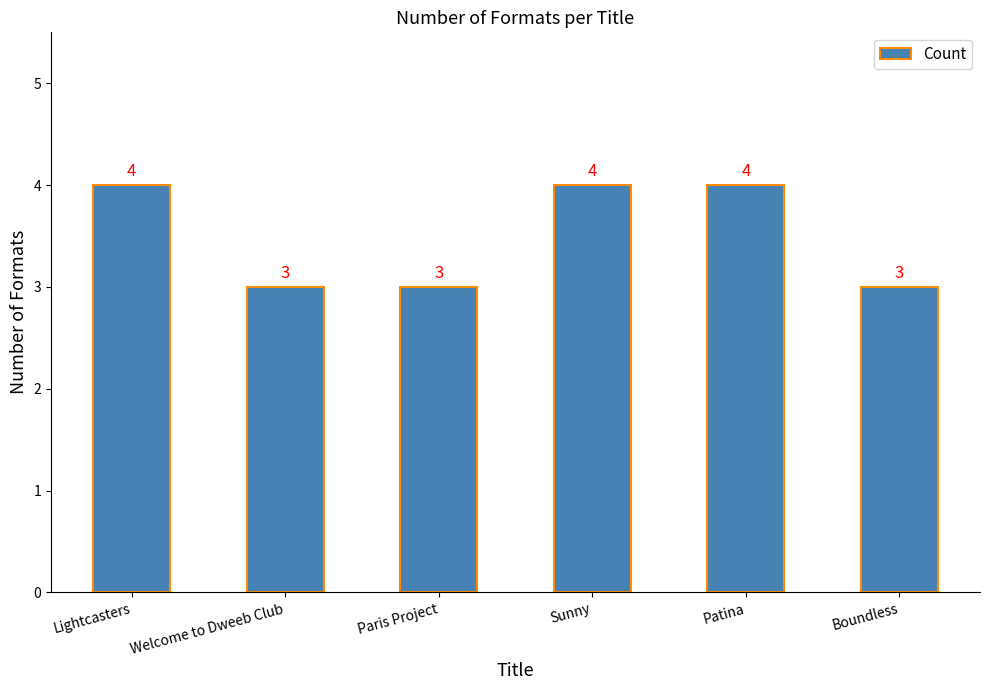

The value at Sunny is 3. True or false?

False